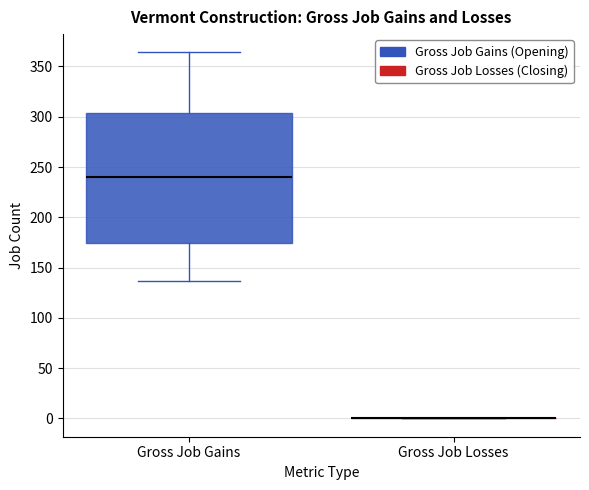

Reading left to right, read every box against the y-axis: the position of its median line, the range the box covers, and the ends of its whiskers. The values are not printed on the chart, so give them approximately, as read against the axis.

Gross Job Gains: median 240, box 175 to 305, whiskers 135 to 365
Gross Job Losses: box collapsed to a line at 0, whiskers 0 to 0